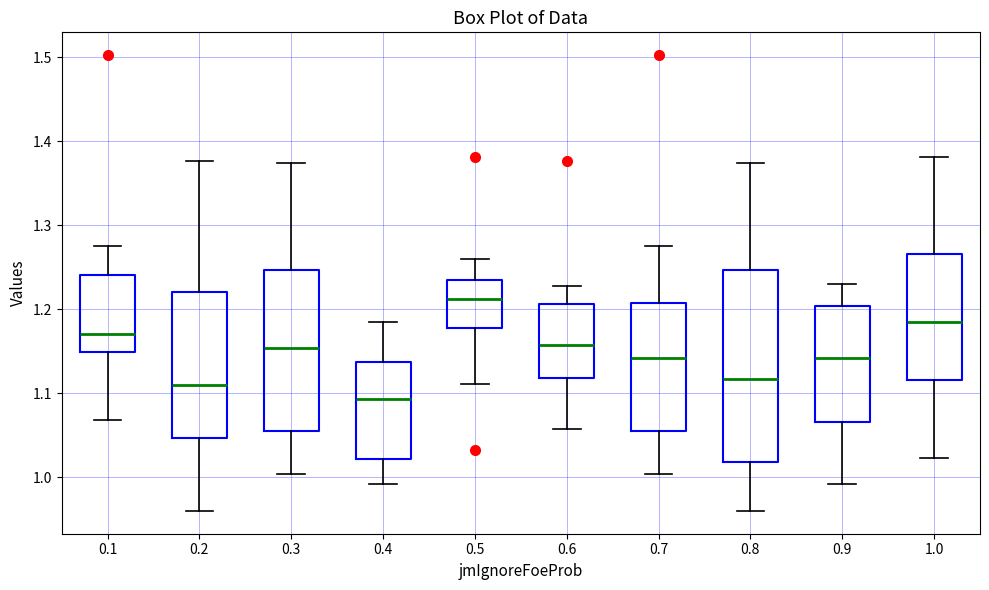

Reading left to right, read every box against the y-axis: the position of its median line, the range the box covers, and the ends of its whiskers. The values are not printed on the chart, so give them approximately, as read against the axis.

0.1: median 1.17, box 1.15 to 1.24, whiskers 1.07 to 1.28
0.2: median 1.11, box 1.05 to 1.22, whiskers 0.96 to 1.38
0.3: median 1.15, box 1.06 to 1.25, whiskers 1.00 to 1.37
0.4: median 1.09, box 1.02 to 1.14, whiskers 0.99 to 1.19
0.5: median 1.21, box 1.18 to 1.24, whiskers 1.11 to 1.26
0.6: median 1.16, box 1.12 to 1.21, whiskers 1.06 to 1.23
0.7: median 1.14, box 1.06 to 1.21, whiskers 1.00 to 1.28
0.8: median 1.12, box 1.02 to 1.25, whiskers 0.96 to 1.37
0.9: median 1.14, box 1.07 to 1.20, whiskers 0.99 to 1.23
1.0: median 1.19, box 1.12 to 1.27, whiskers 1.02 to 1.38